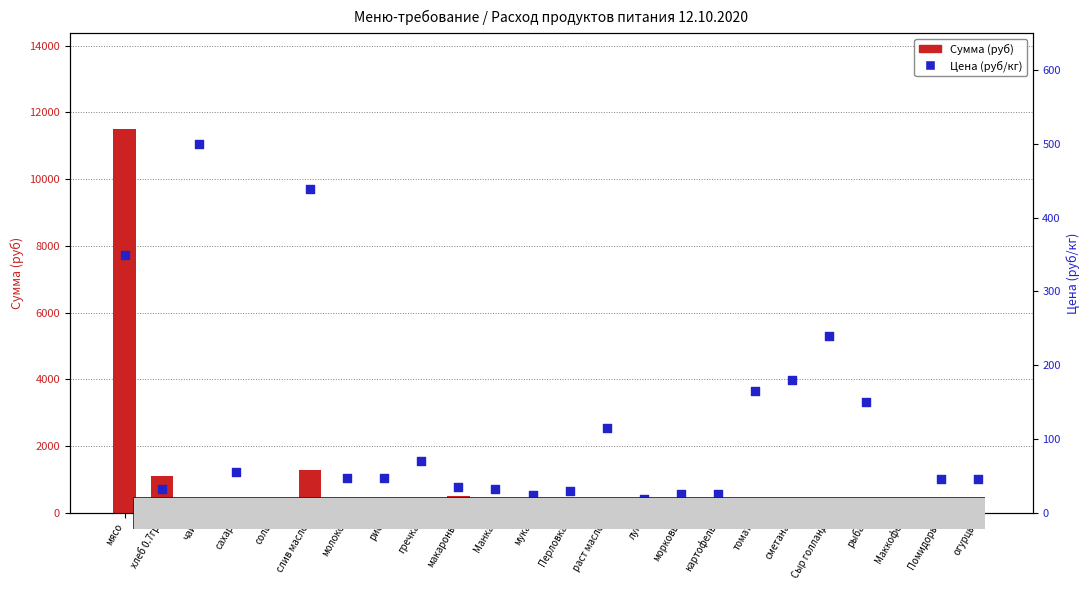

Is the value of Сумма (руб) at рыба greater than the value of Цена (руб/кг) at мясо?

No